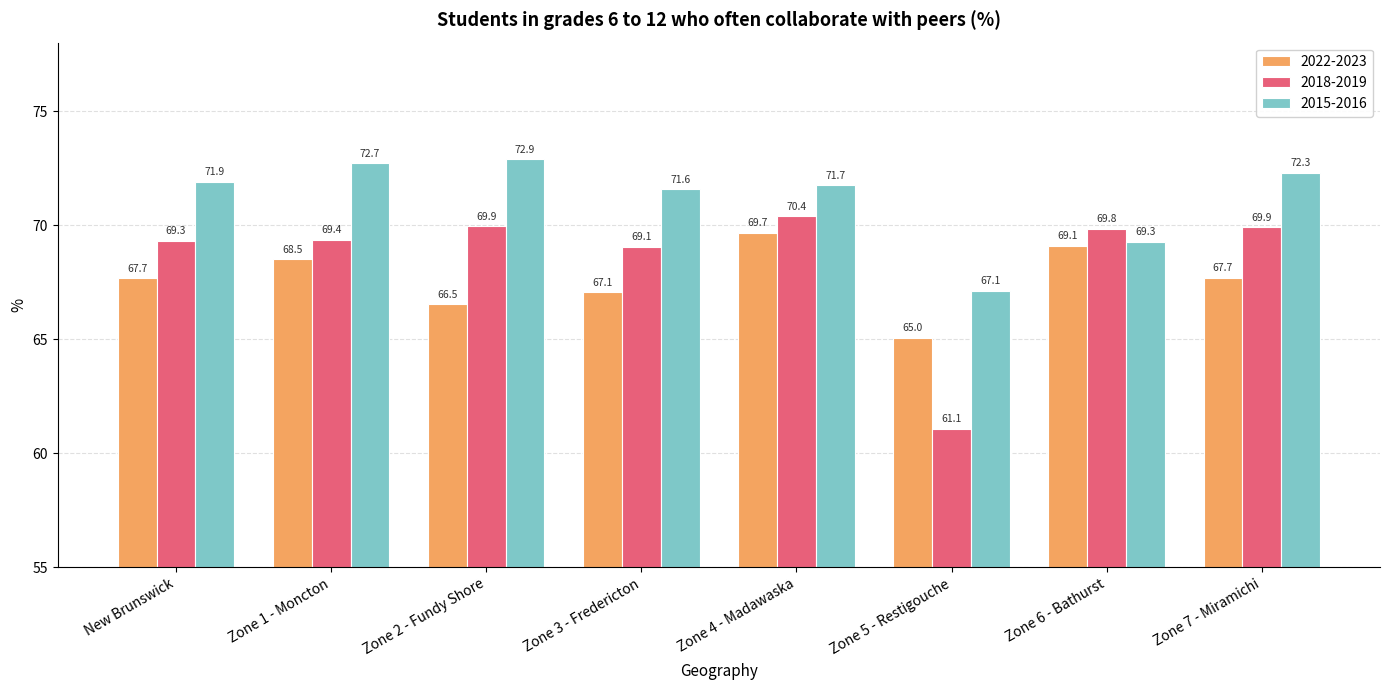

Is the value of 2022-2023 at Zone 4 - Madawaska greater than the value of 2015-2016 at Zone 1 - Moncton?

No